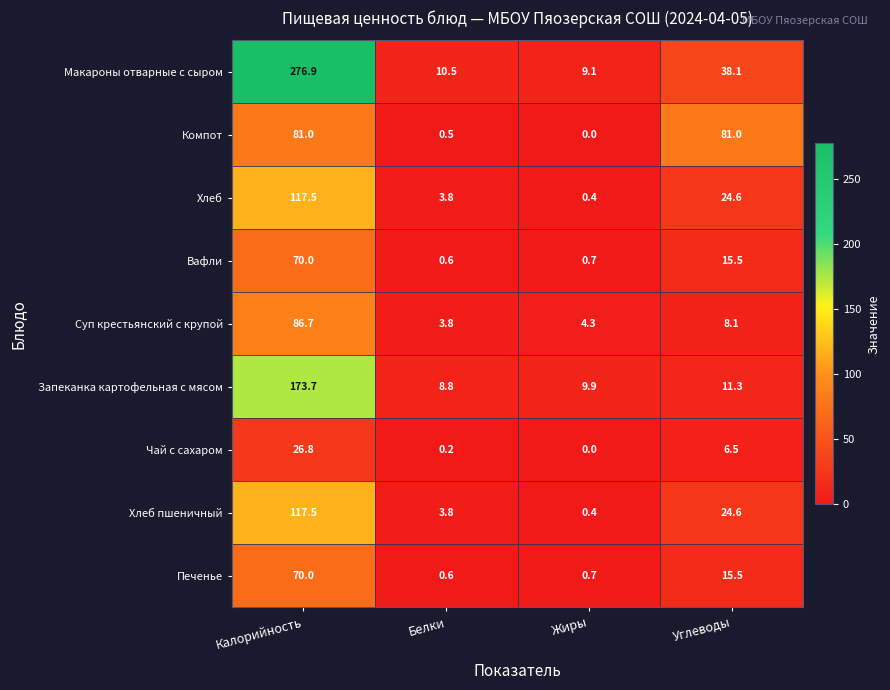

How many data points in Запеканка картофельная с мясом are above 11?

2